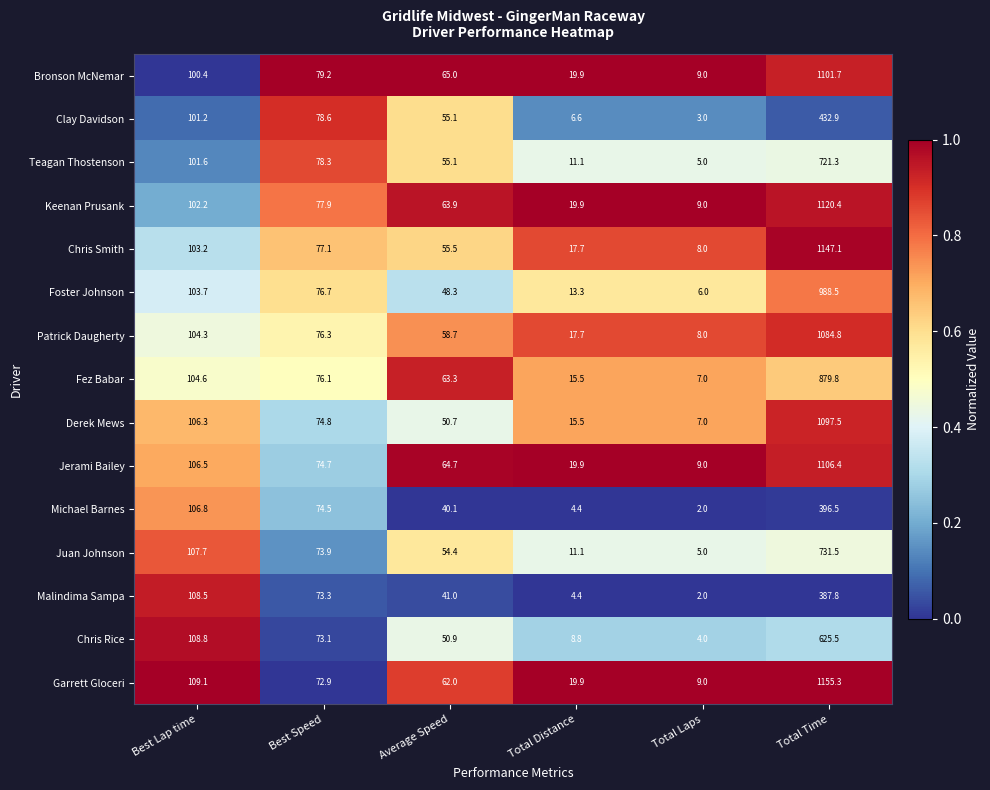

Which series has the widest spread of values?

Garrett Gloceri